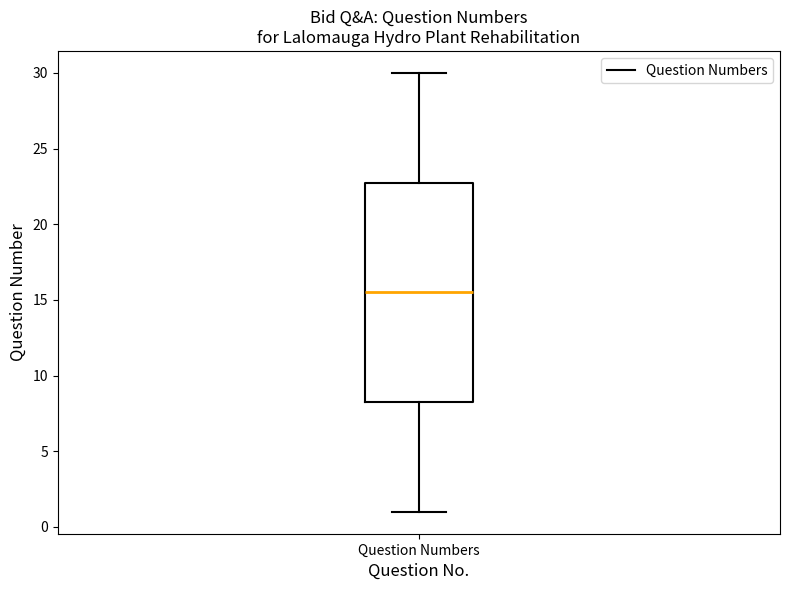

Read this box plot against the y-axis: the position of the median line, the range covered by the box, and the ends of both whiskers. The values are not printed on the chart, so give them approximately, as read against the axis.

median 15.5, box 8.5 to 23.0, whiskers 1.0 to 30.0